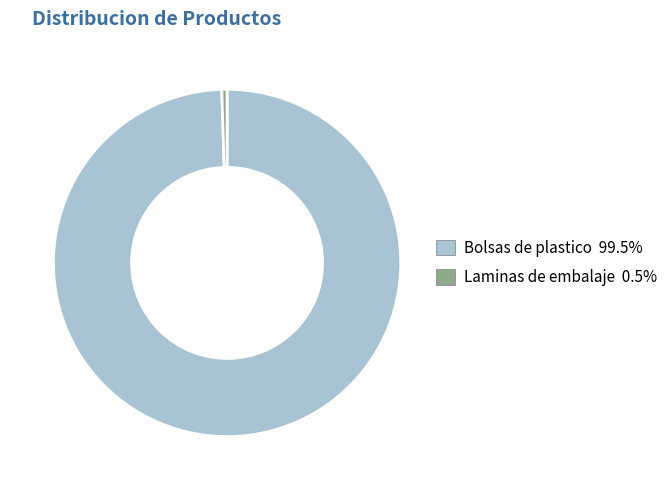

Does any single category account for the majority?

Yes